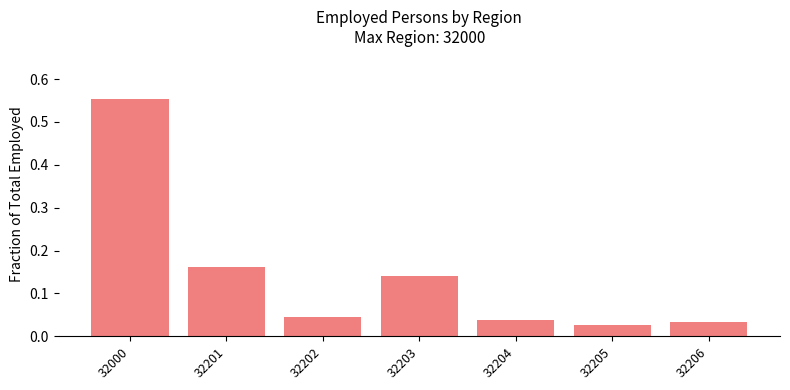

Which category has the highest value across all series?

32000